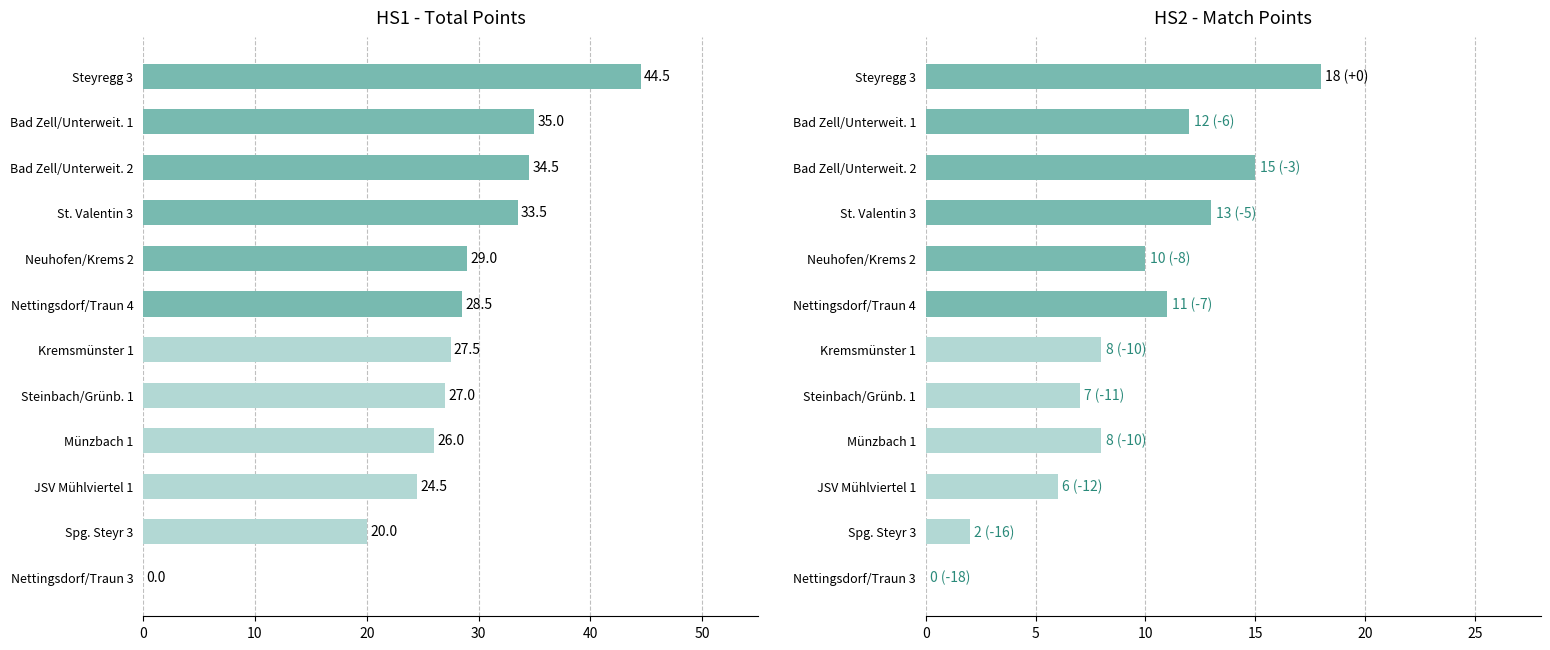

List the series in order of their peak value, lowest first.

HS2 (Match Points), HS1 (Total Points)